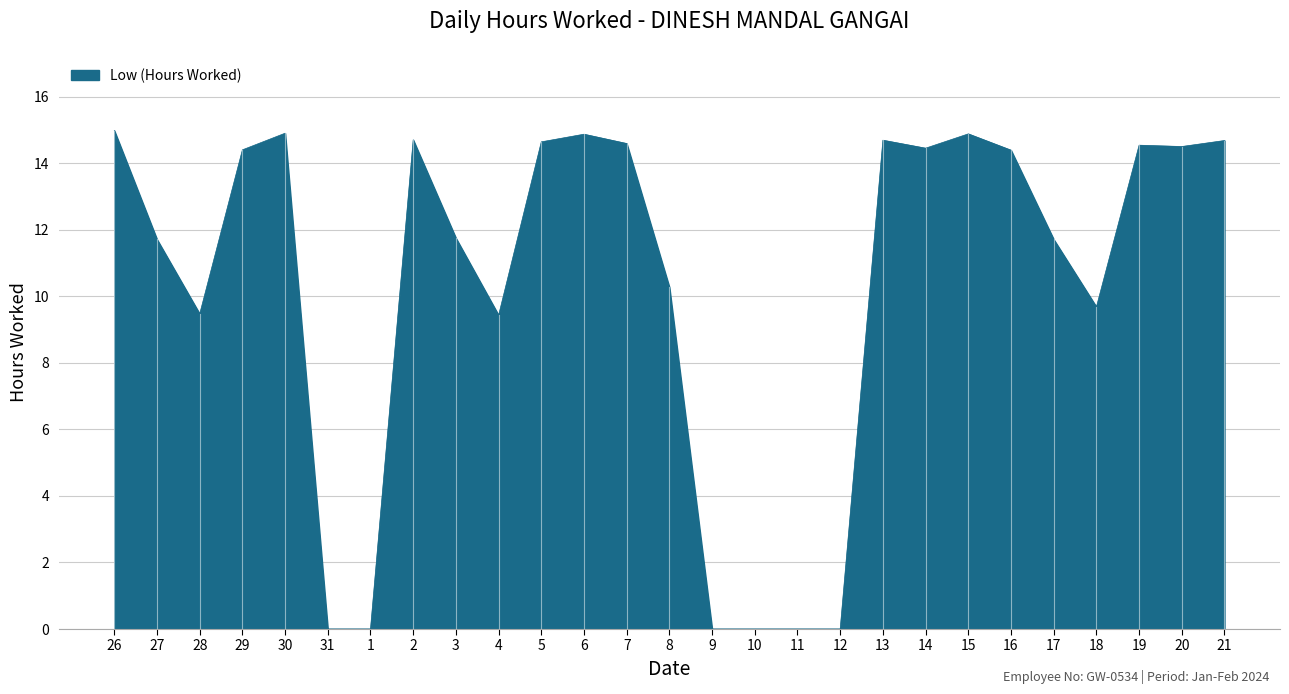

What is the change in value from 27 to 31?

-11.7